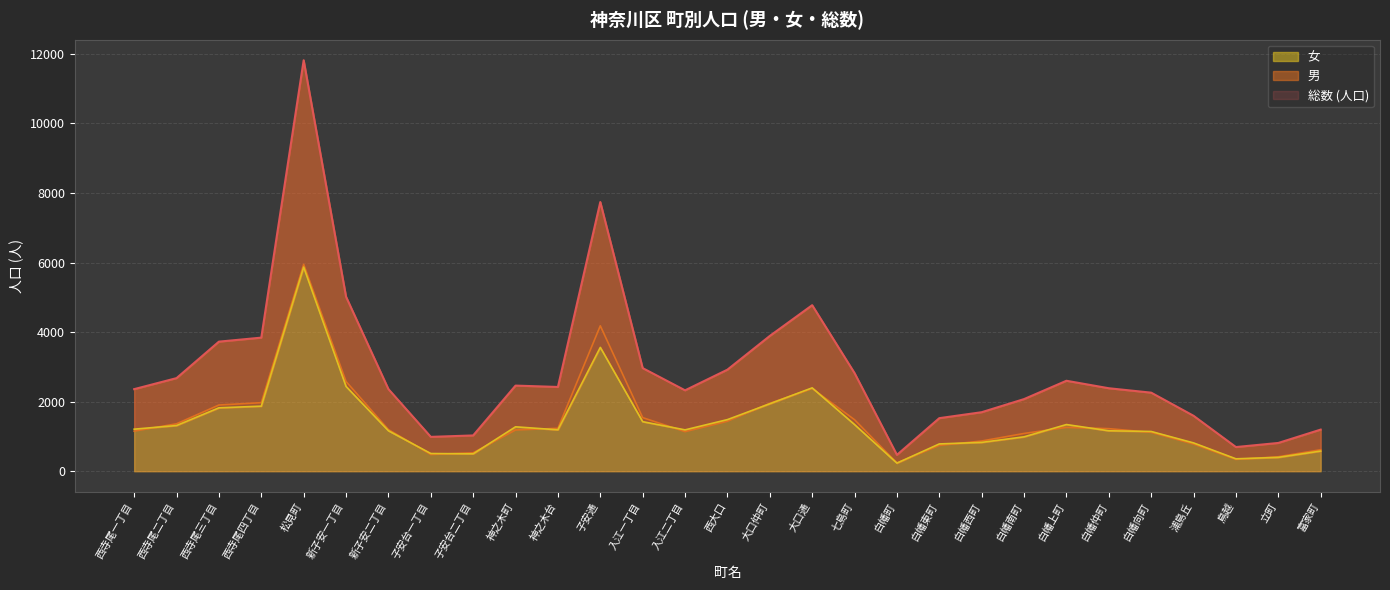

Is it true that 女 equals 276 at 立町?

False